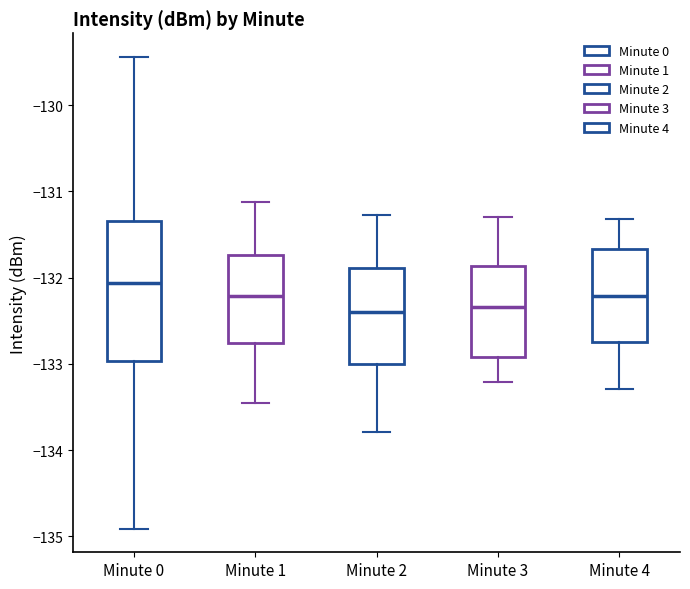

Reading left to right, read every box against the y-axis: the position of its median line, the range the box covers, and the ends of its whiskers. The values are not printed on the chart, so give them approximately, as read against the axis.

Minute 0: median -132.1, box -133.0 to -131.3, whiskers -134.9 to -129.4
Minute 1: median -132.2, box -132.8 to -131.7, whiskers -133.5 to -131.1
Minute 2: median -132.4, box -133.0 to -131.9, whiskers -133.8 to -131.3
Minute 3: median -132.3, box -132.9 to -131.9, whiskers -133.2 to -131.3
Minute 4: median -132.2, box -132.7 to -131.7, whiskers -133.3 to -131.3